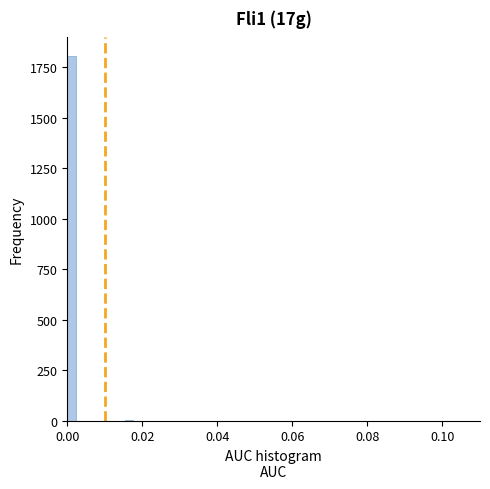

Read against the x-axis, roughly where is the centre of the tallest bar?

0.002